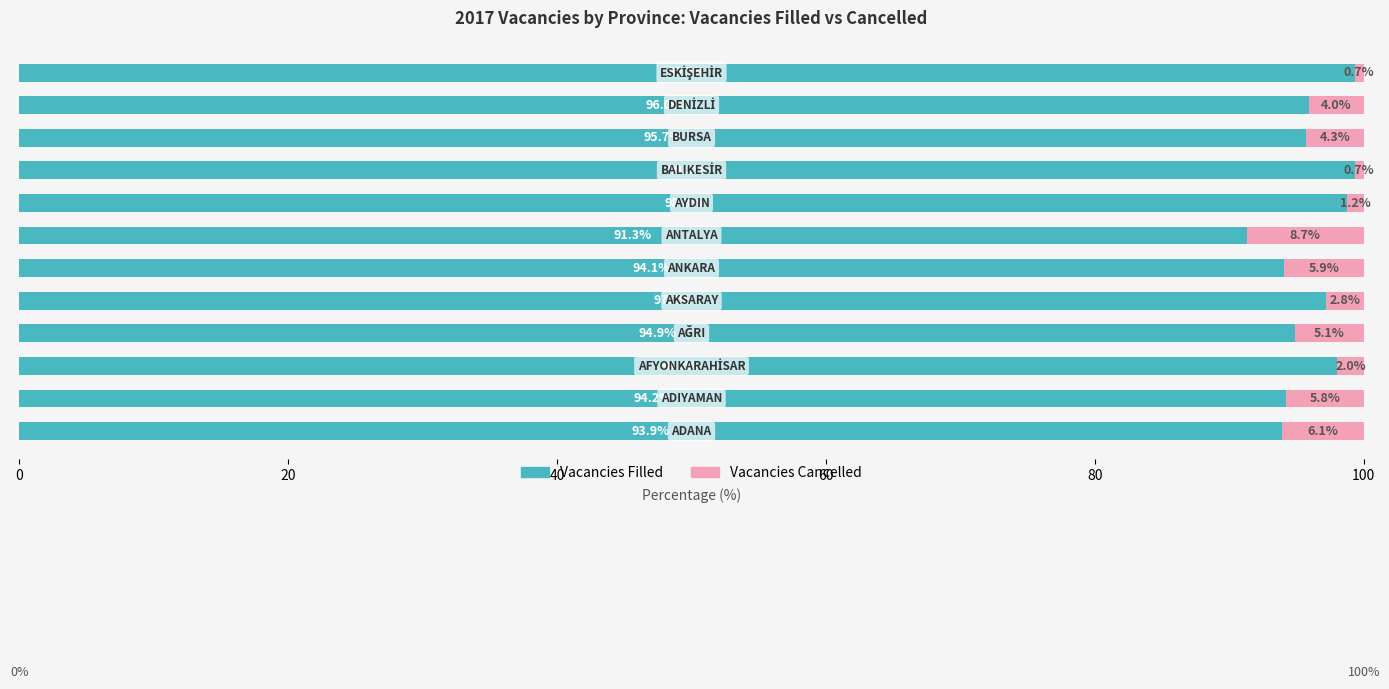

How many distinct data groups are displayed?

2